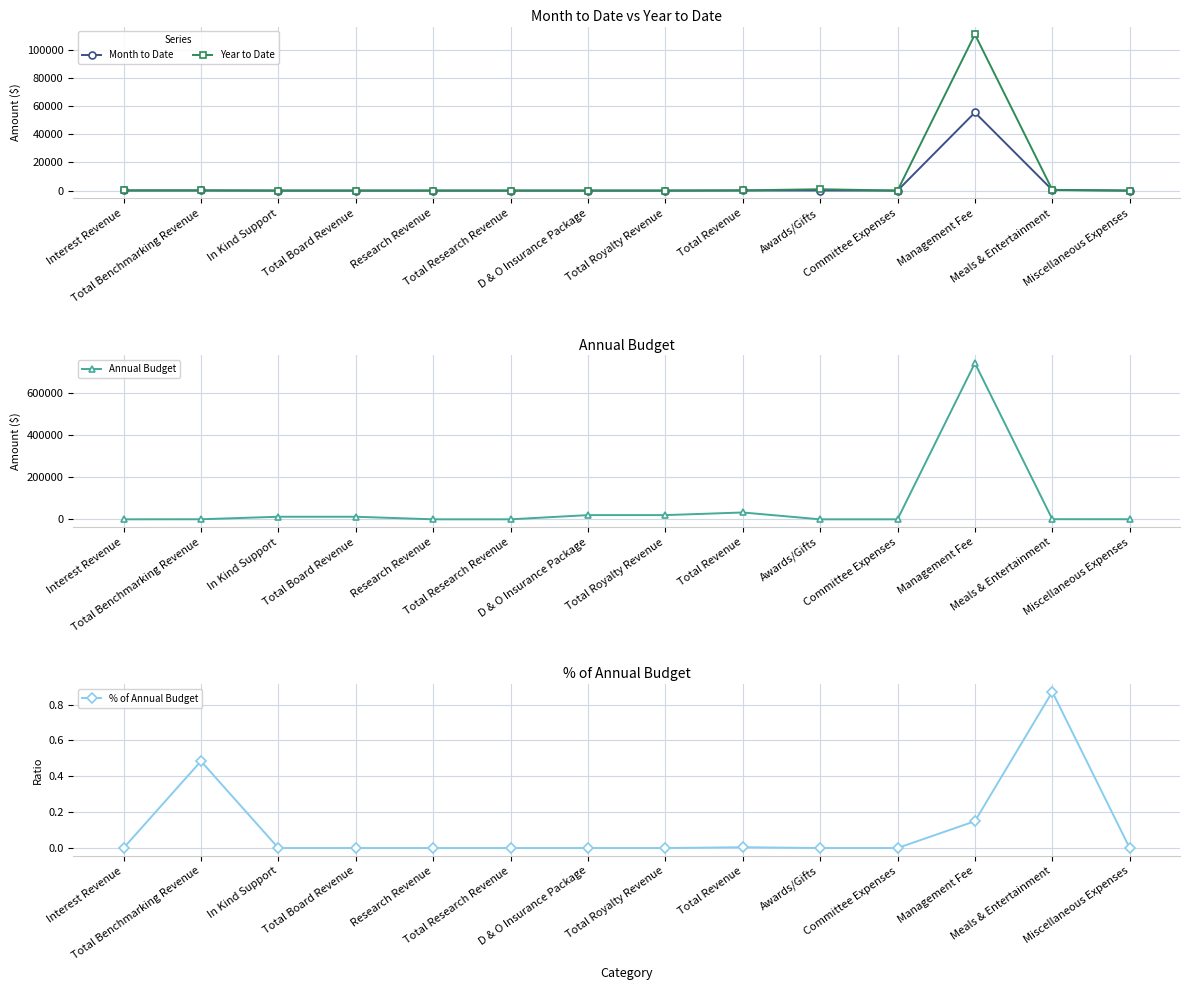

Does the chart display data point markers on the line(s)?

Yes